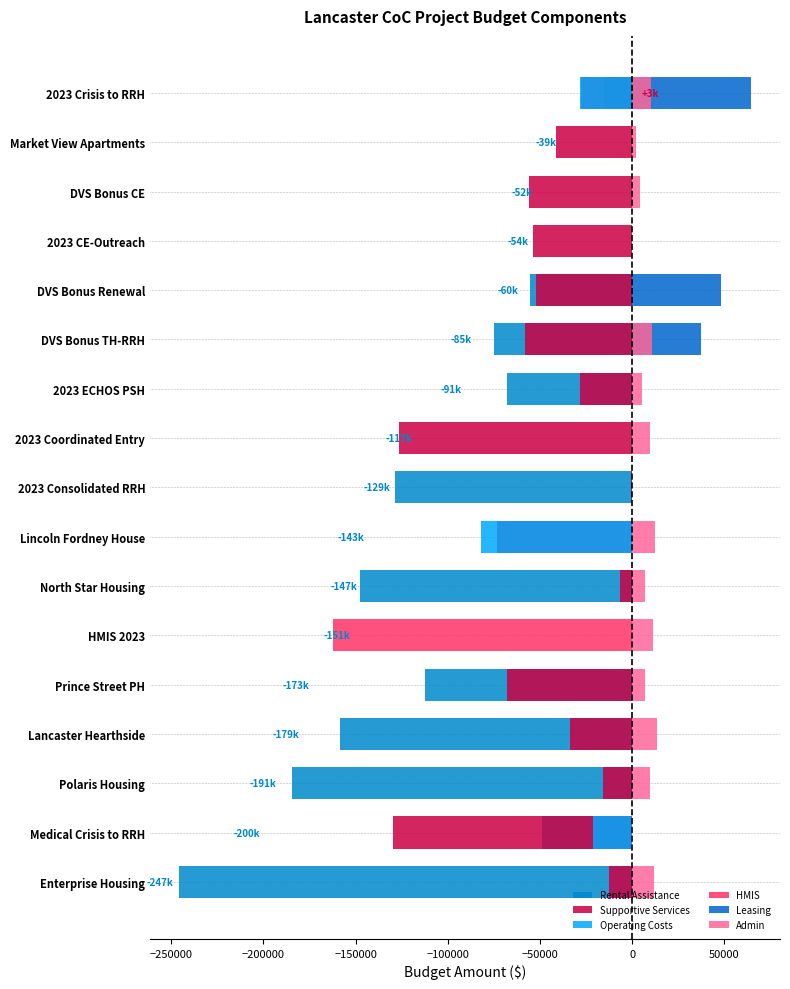

What is the total value across all series at 2023 CE-Outreach?

-54079